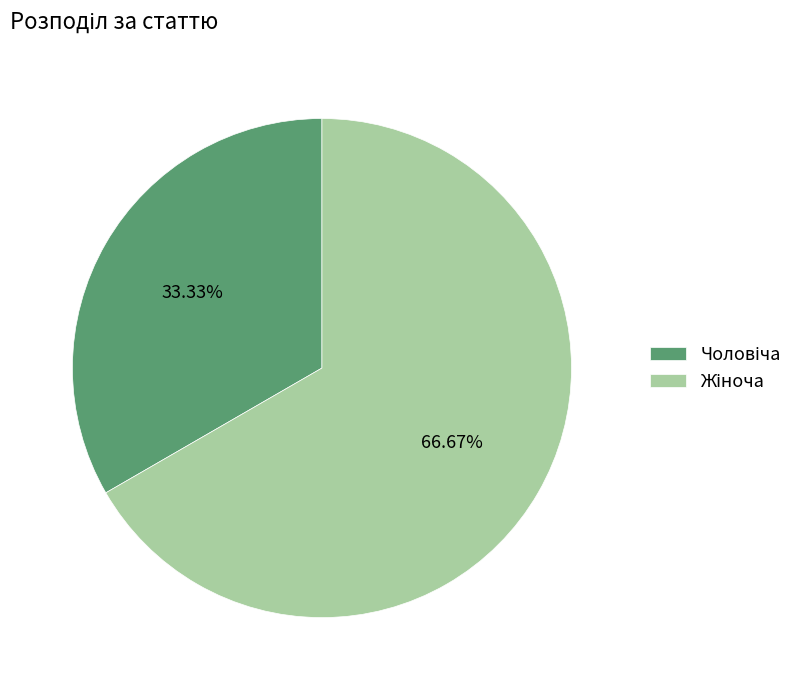

Is there any slice that represents more than half of the pie?

Yes